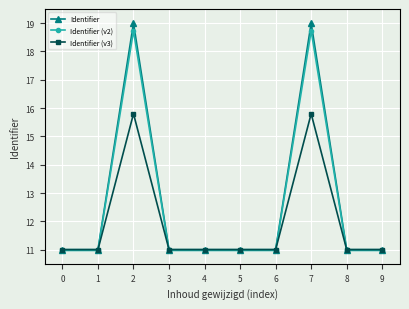

Is it true that Identifier equals 18.4 at 5?

False